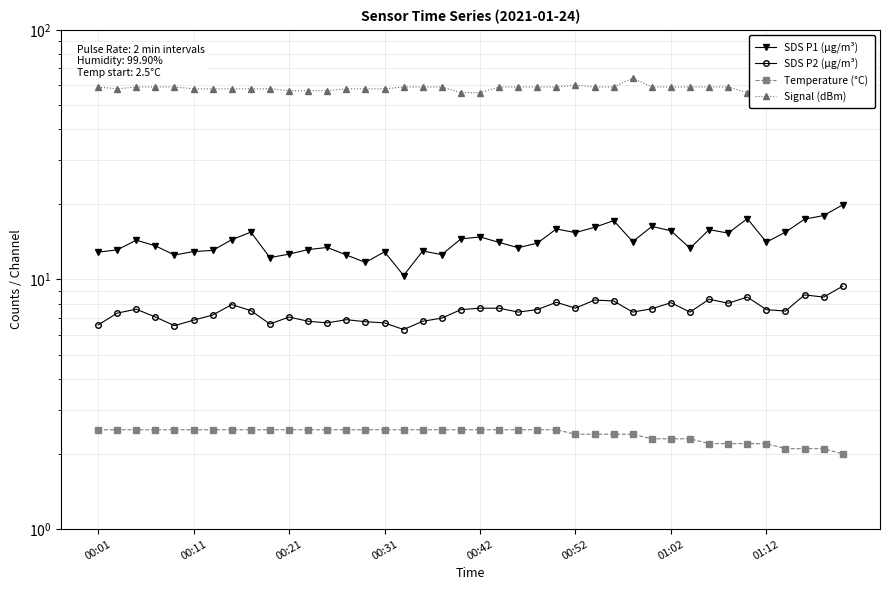

True or false: Signal (dBm) and Temperature (°C) intersect in this chart.

False